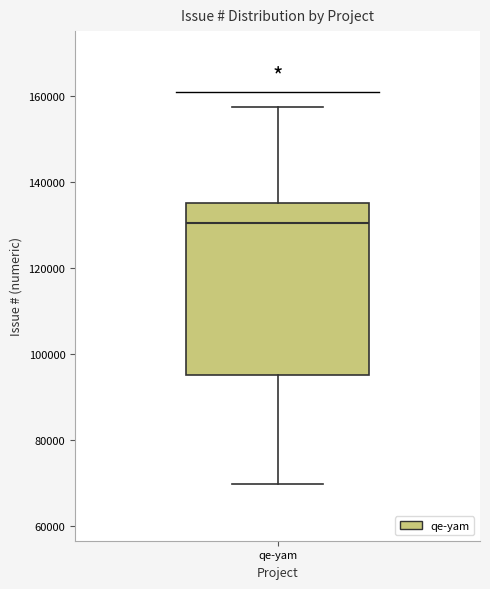

Transcribe this box plot: give where the median line is, the range the box spans, and where the two whiskers end, as read against the y-axis. The values are not printed on the chart, so give them approximately, as read against the axis.

median 130000, box 96000 to 136000, whiskers 70000 to 158000